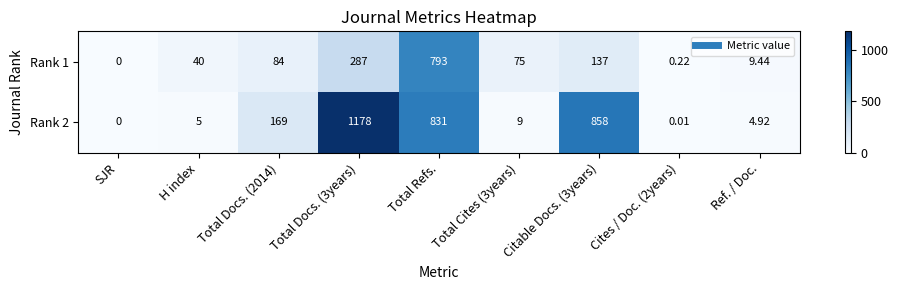

Is the value of Rank 1 at Total Cites (3years) greater than the value of Rank 2 at Citable Docs. (3years)?

No